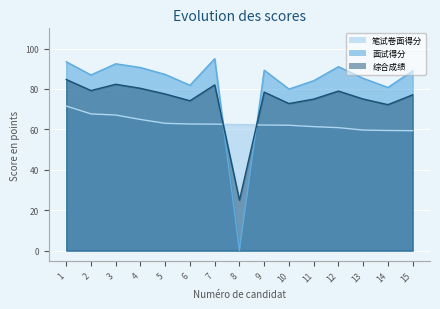

Which series ends up on top after the final intersection of 面试得分 and 笔试卷面得分?

面试得分